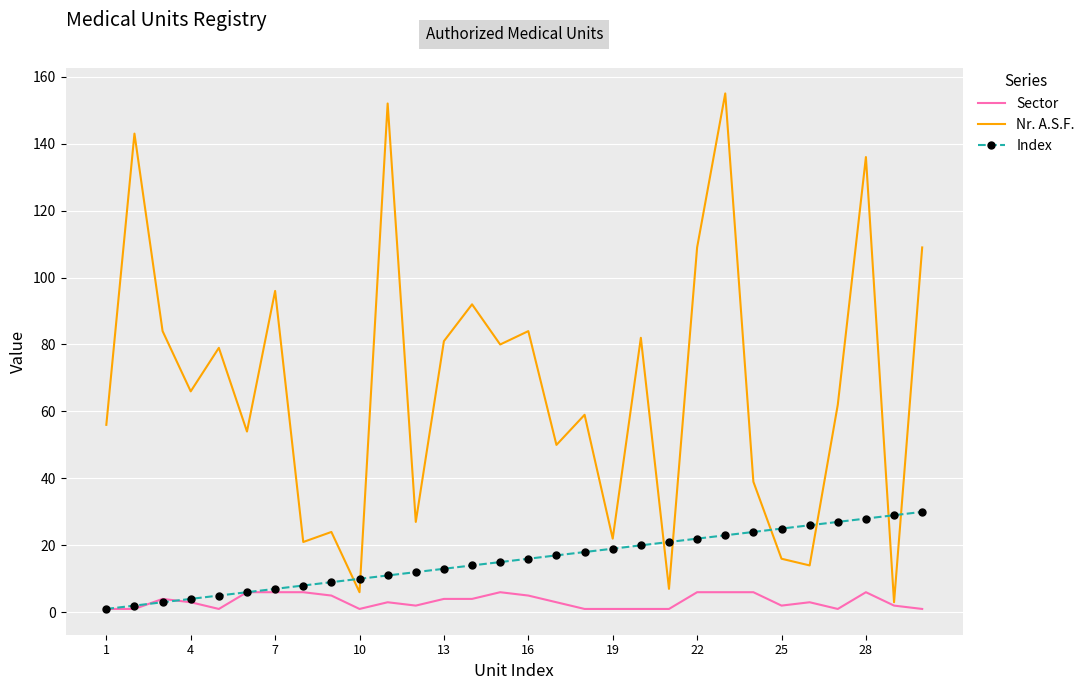

List the series in order of their overall mean, lowest first.

Sector, Index, Nr. A.S.F.